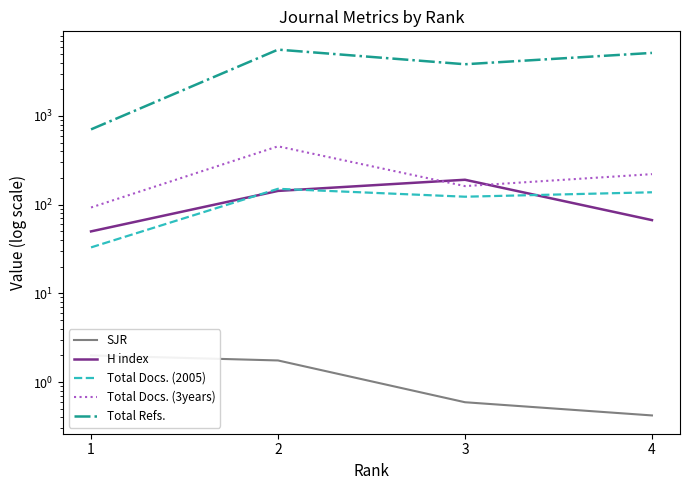

Reading right to left, what are all the values shown in this chart?

SJR: 0.4	0.6	1.8	2.0
H index: 67.0	191.0	143.0	50.0
Total Docs. (2005): 138.0	123.0	151.0	33.0
Total Docs. (3years): 221.0	162.0	455.0	93.0
Total Refs.: 5140.0	3830.0	5598.0	706.0